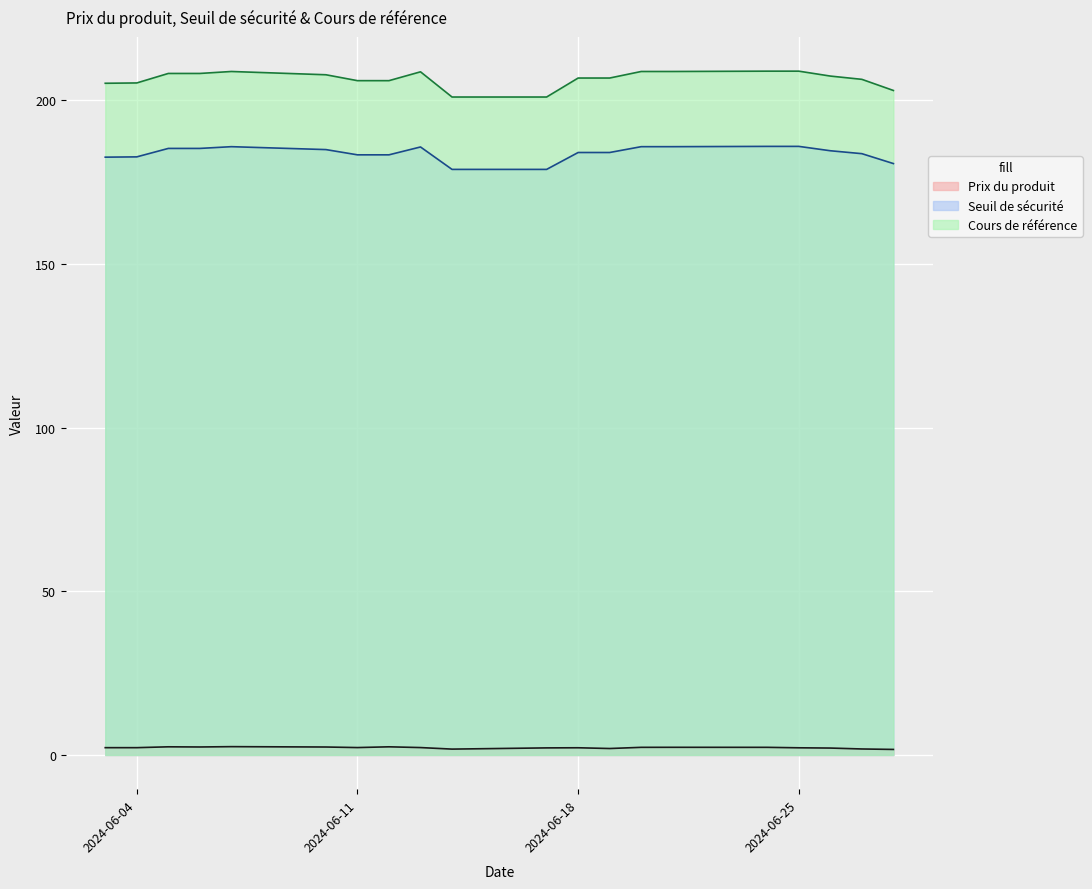

Rank the series at 2024-06-07 from highest to lowest value.

Cours de référence, Seuil de sécurité, Prix du produit